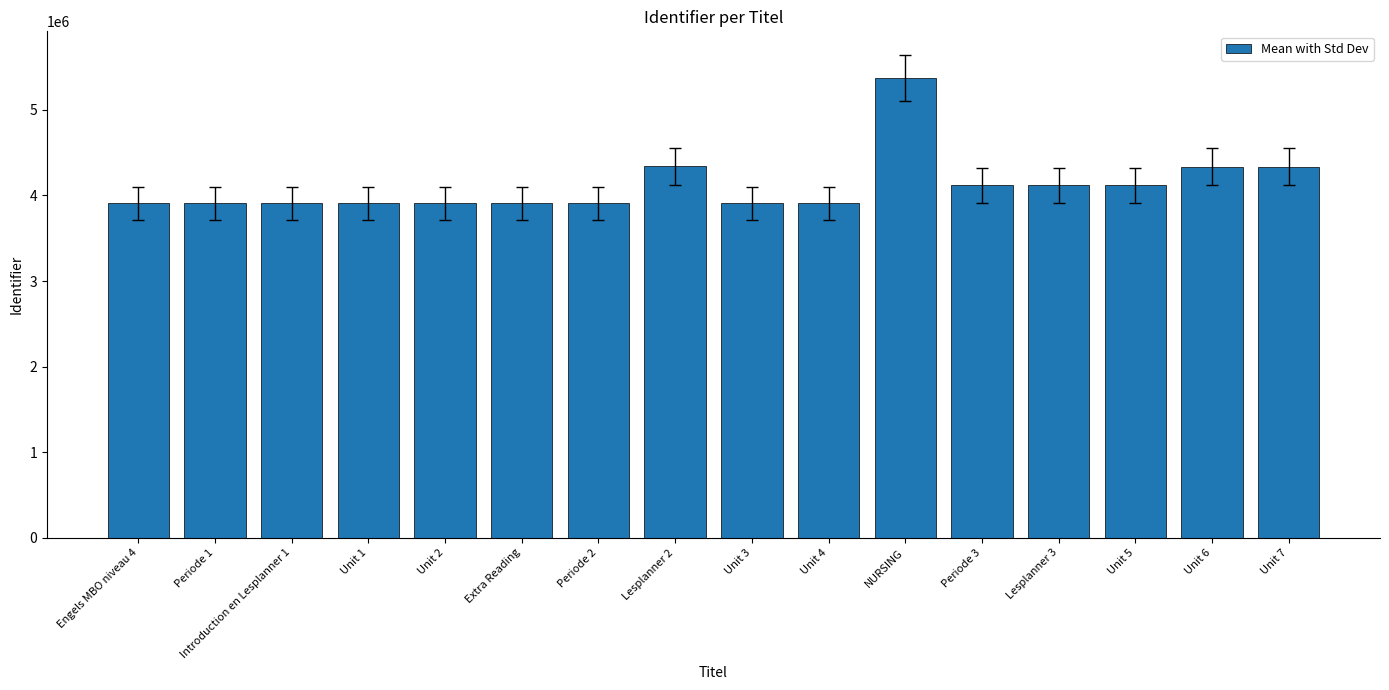

How many bars are there in total?

16